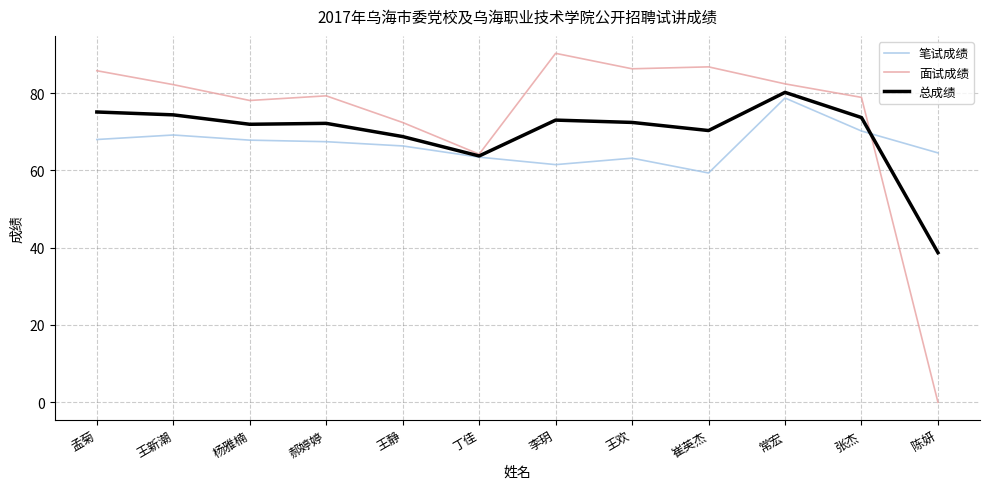

Where is 面试成绩 nearest to the value 45?

丁佳